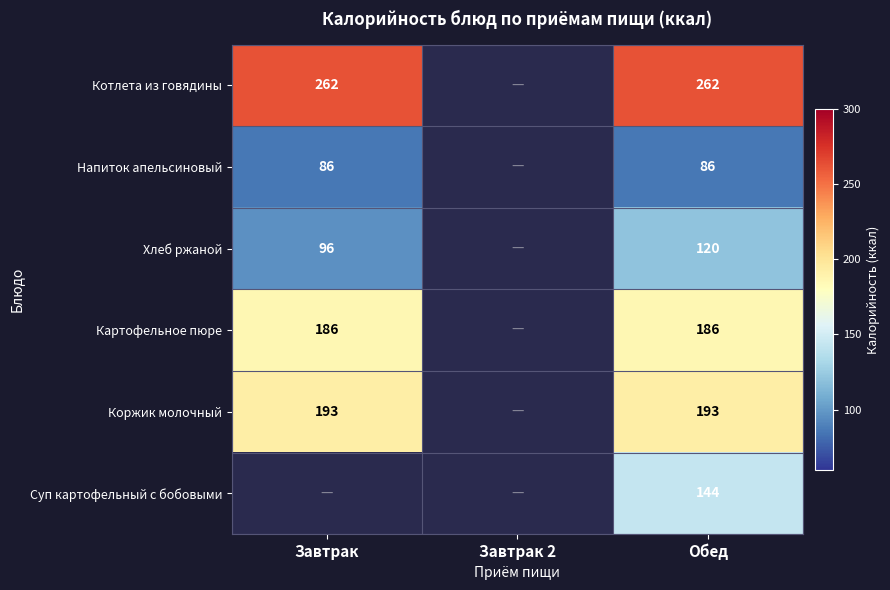

What is the maximum value shown in the chart?

262.0